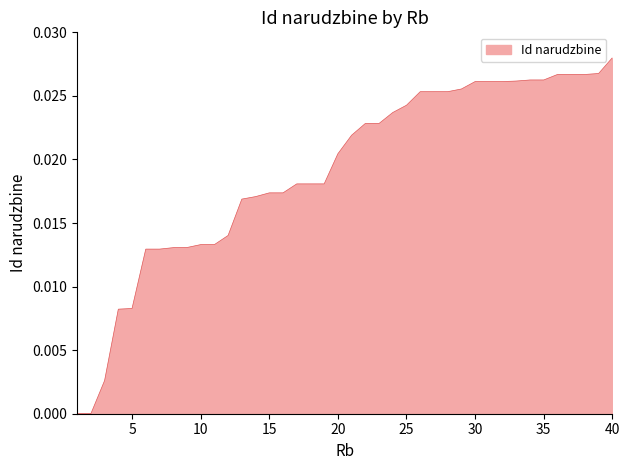

How many lines are shown in the chart?

1